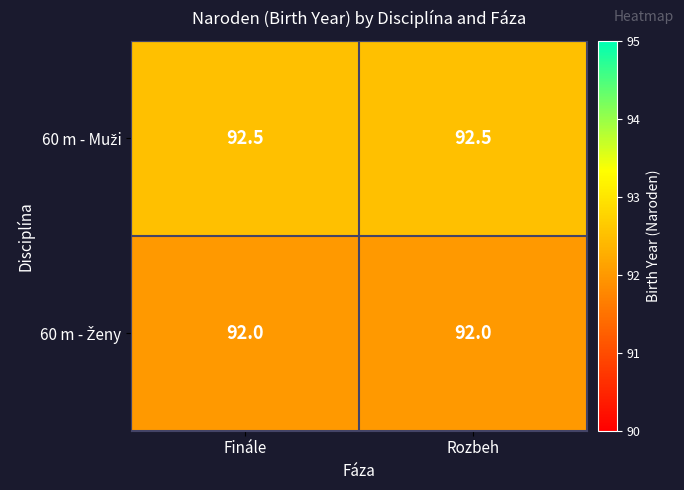

What is the total value across all series at Finále?

184.5